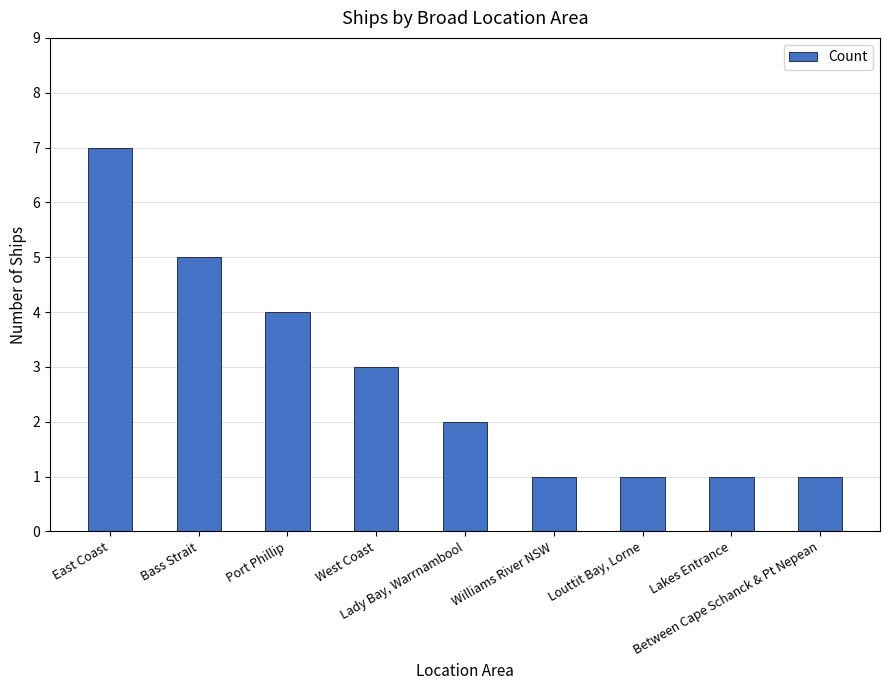

What is the sum of all values?

25